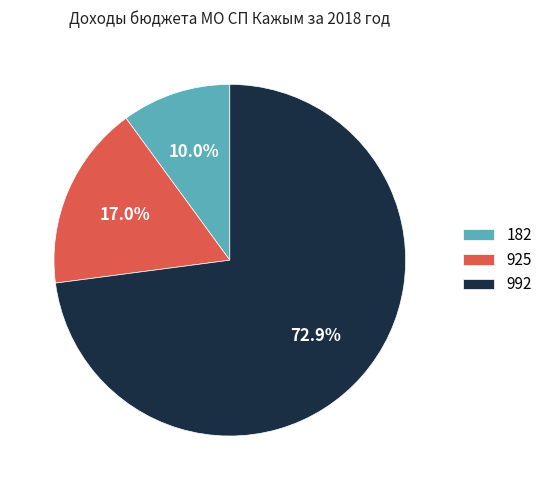

What is the majority slice?

992